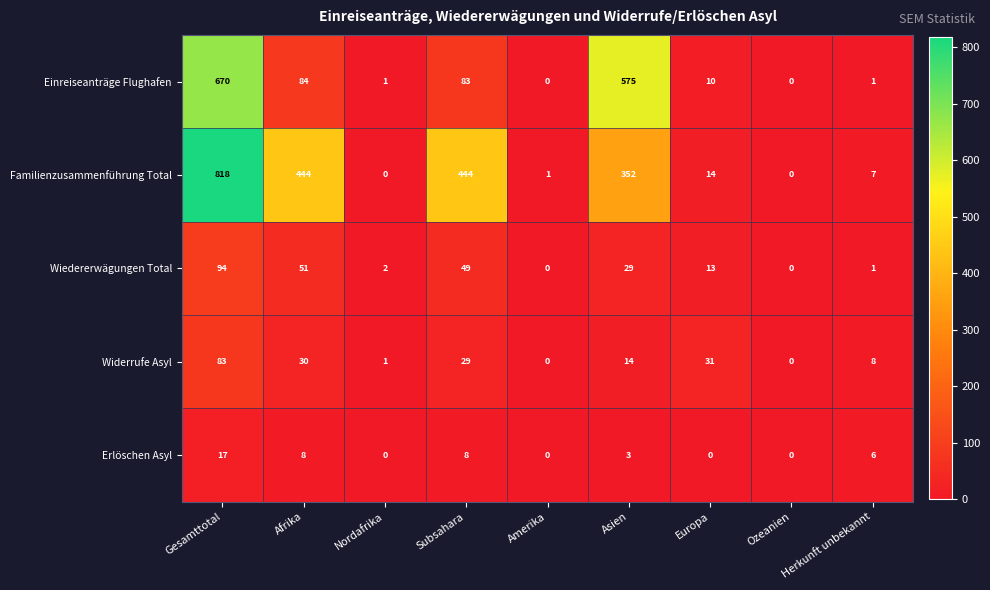

True or false: Widerrufe Asyl has a value of 0 at Ozeanien.

True